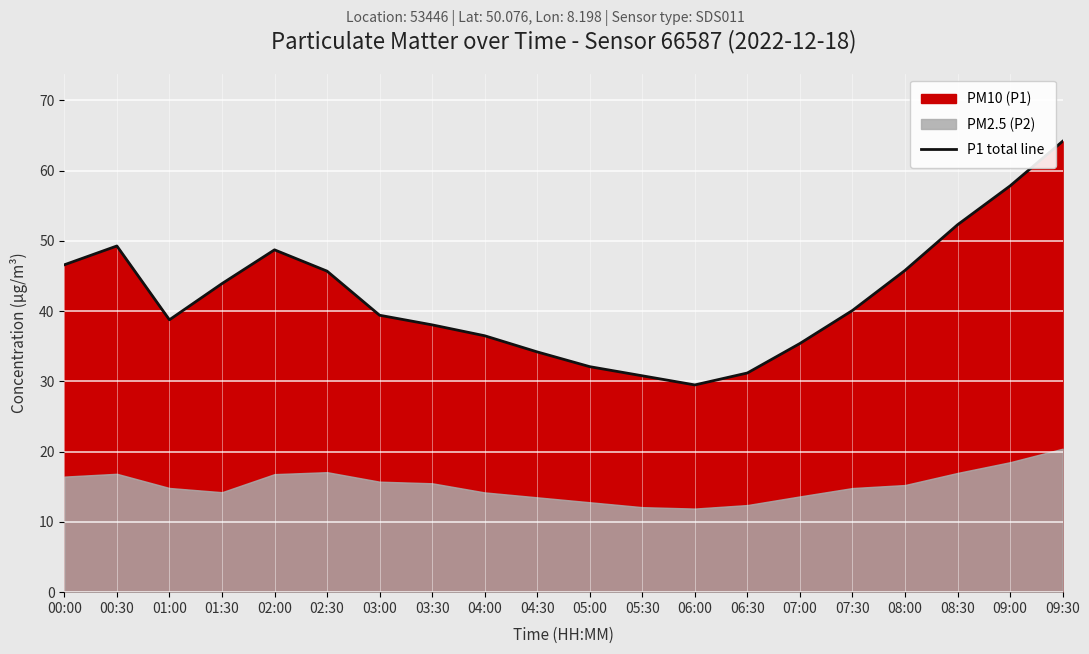

Rank the categories by value from lowest to highest.

06:00, 05:30, 06:30, 05:00, 04:30, 07:00, 04:00, 03:30, 01:00, 03:00, 07:30, 01:30, 02:30, 08:00, 00:00, 02:00, 00:30, 08:30, 09:00, 09:30